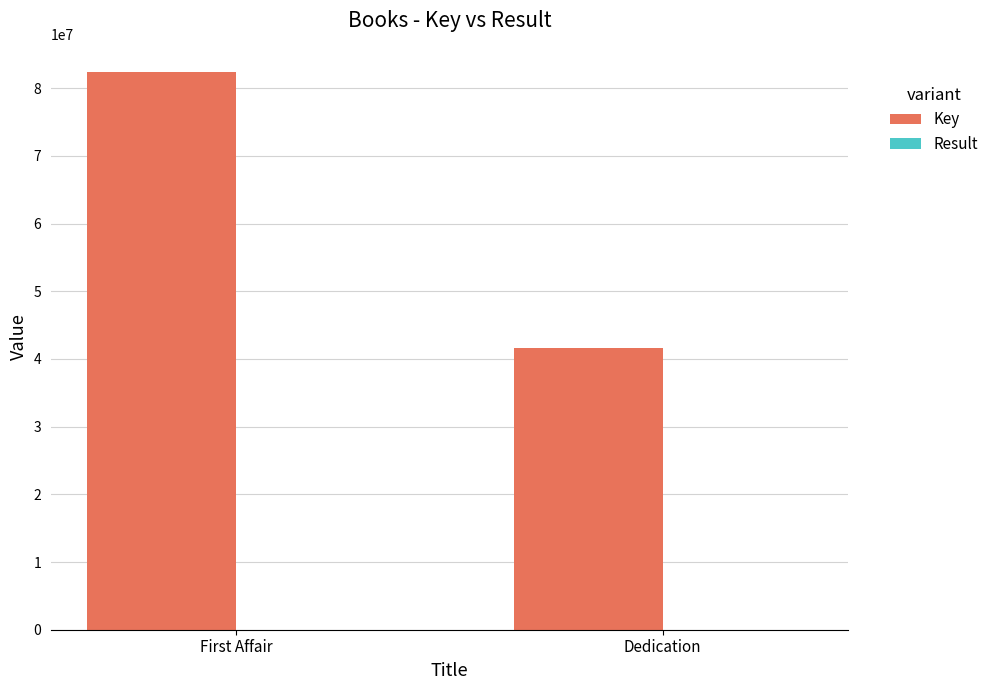

Is it true that Key equals 138809386 at First Affair?

False